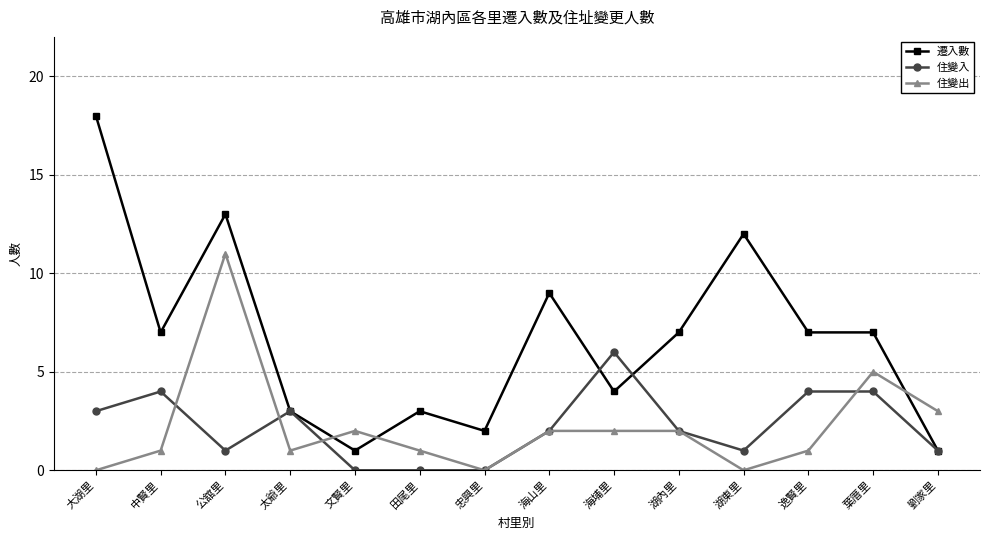

Which category has the highest value in the 住變入 series?

海埔里